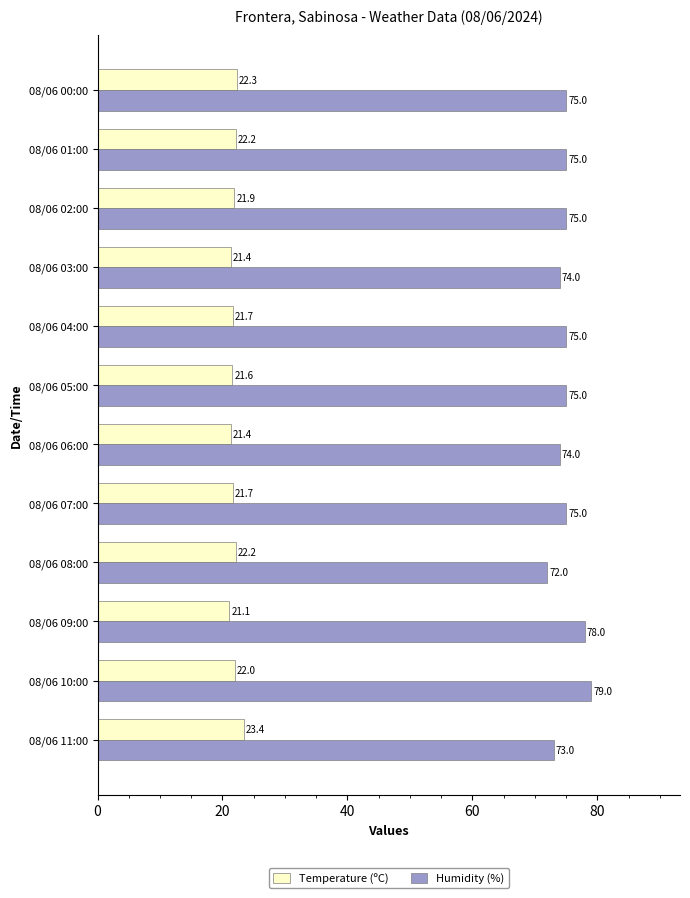

Is the value of Temperature (ºC) at 08/06 08:00 greater than the value of Humidity (%) at 08/06 02:00?

No